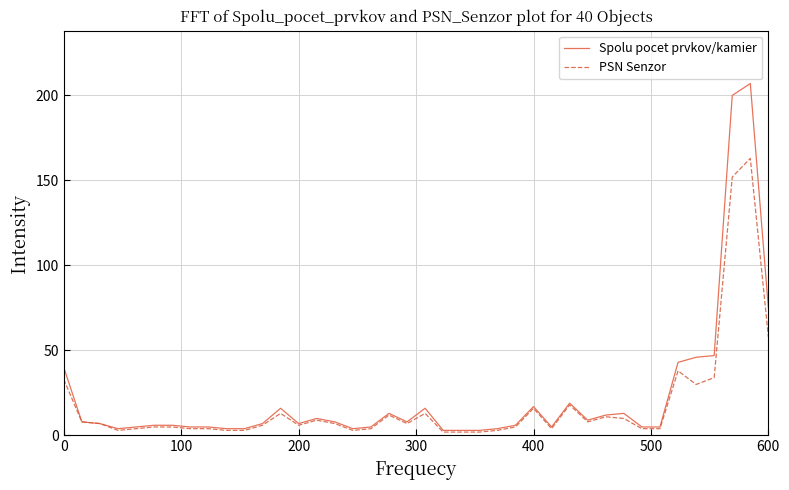

List the series in order of their peak value, lowest first.

PSN Senzor, Spolu pocet prvkov/kamier